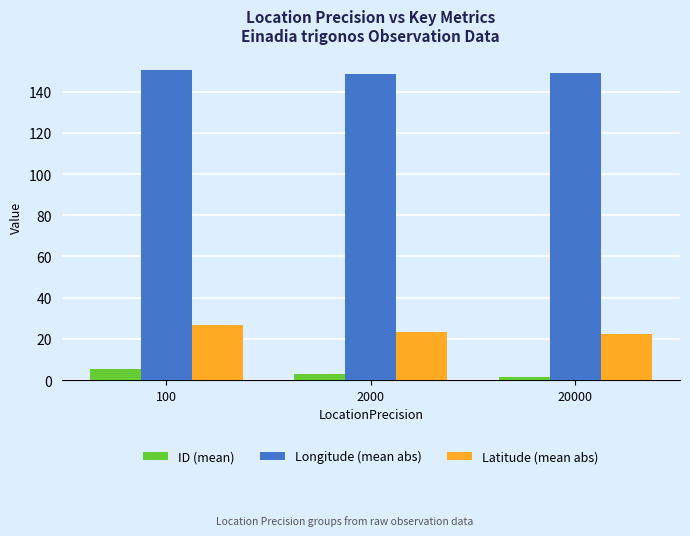

The ID (mean) series shows 3.0 at 2000. True or false?

True